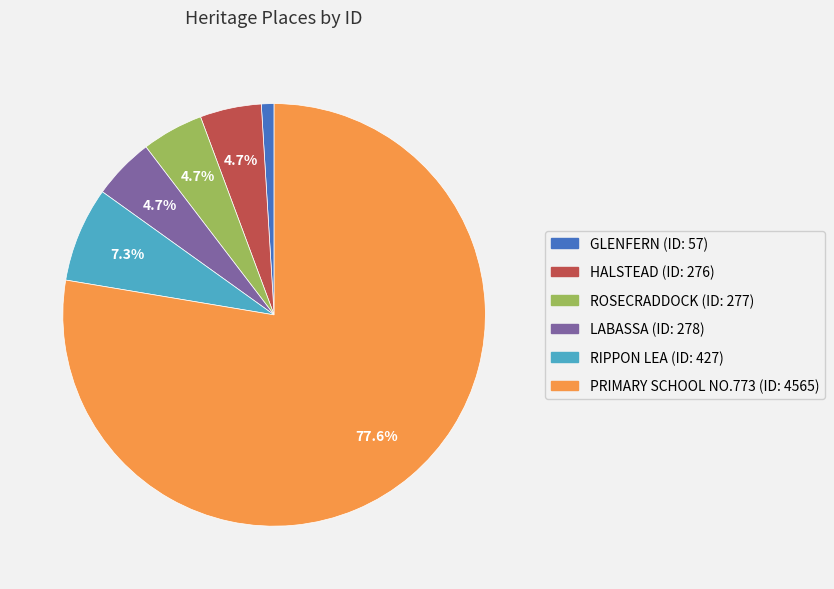

Approximately how many times larger is the value at HALSTEAD compared to RIPPON LEA?

0.6